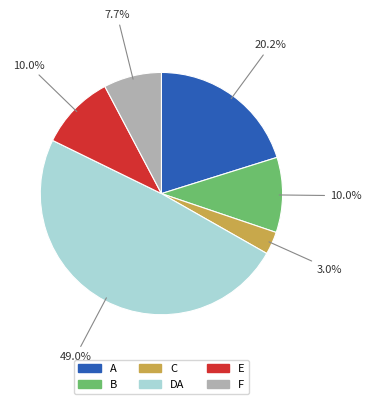

To the nearest percent, what percentage of the pie is F?

8%